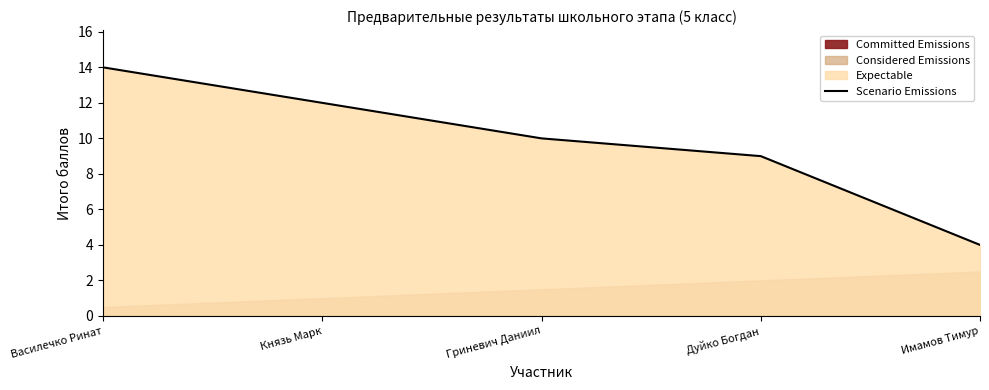

Where does the data first go above 10?

Василечко Ринат